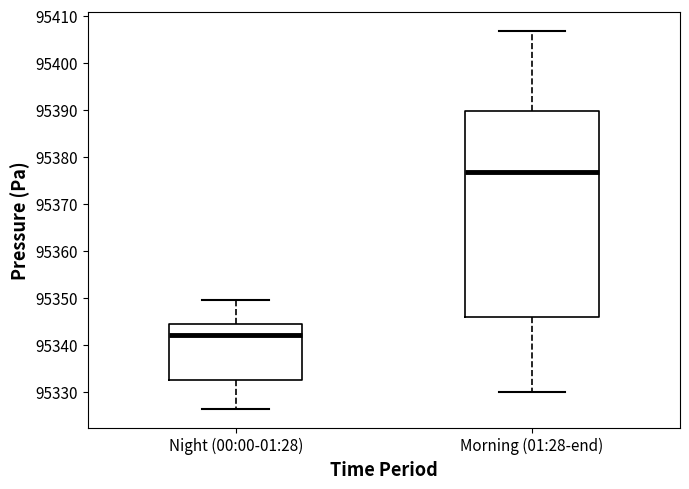

Where is the lower edge of the box for Morning (01:28-end) on the y-axis? The values are not printed on the chart, so give them approximately, as read against the axis.

95346